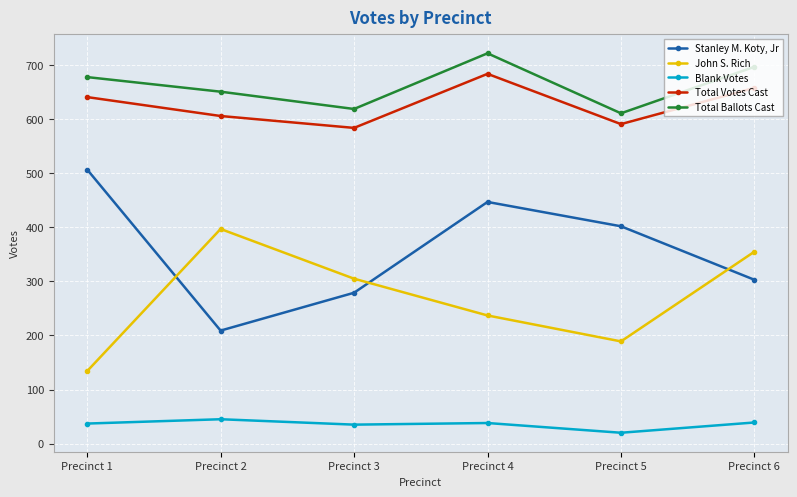

In Stanley M. Koty, Jr, how many points are higher than both neighbors (excluding endpoints)?

1